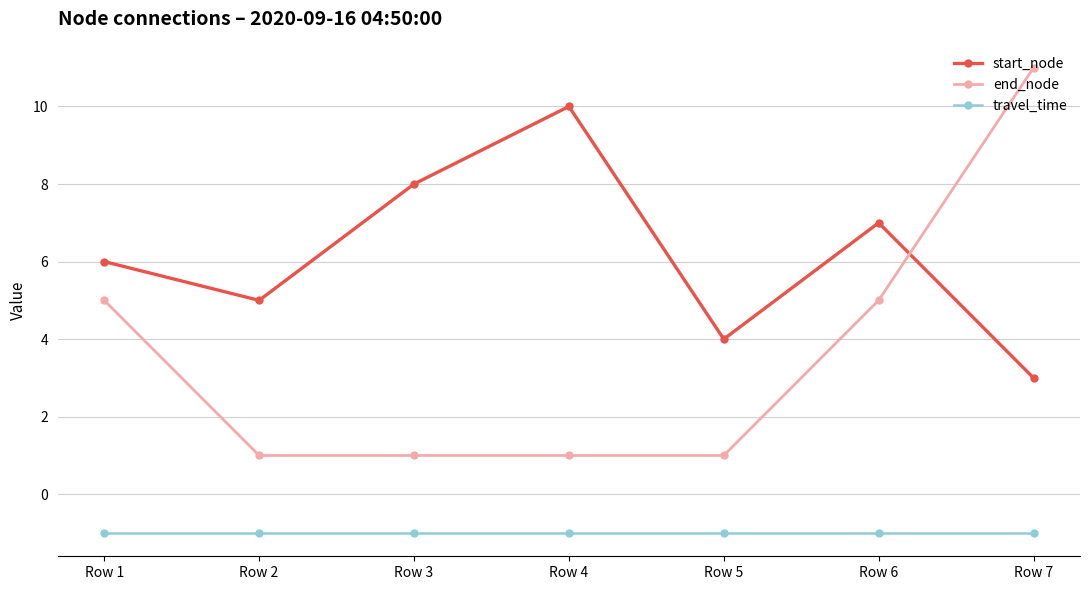

At which label does start_node reach its minimum?

Row 7